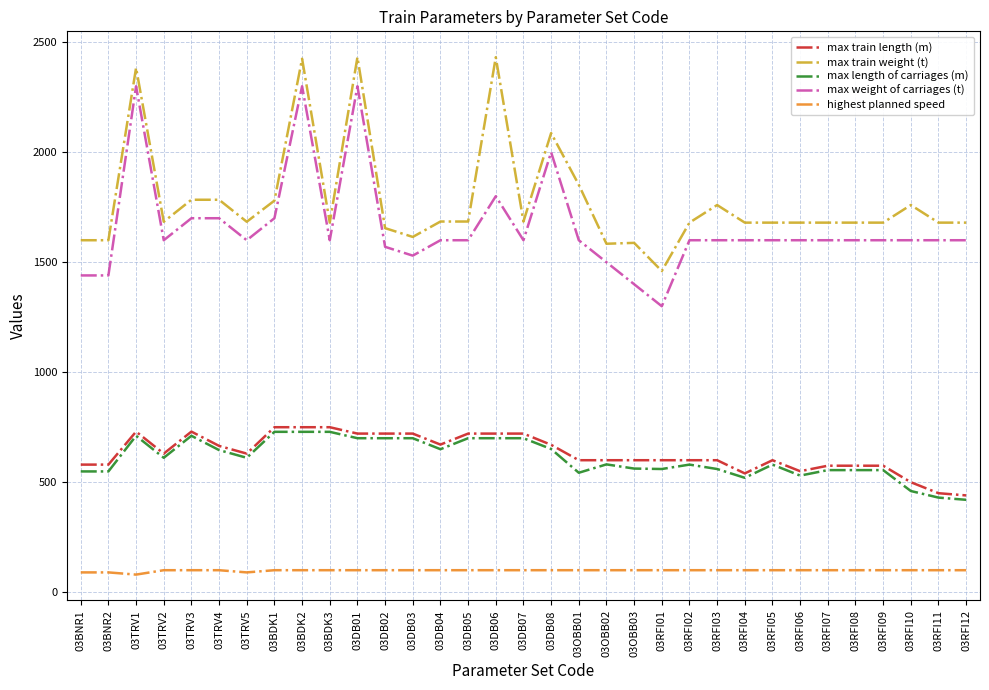

Is it true that max train length (m) equals 399 at 03RFI02?

False